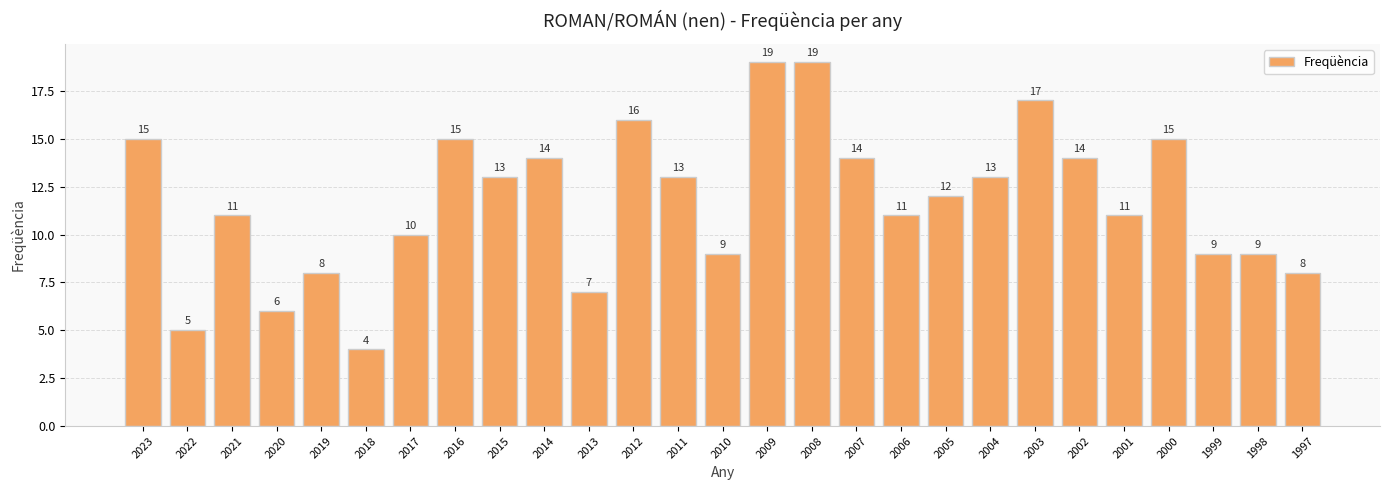

What is the maximum value shown in the chart?

19